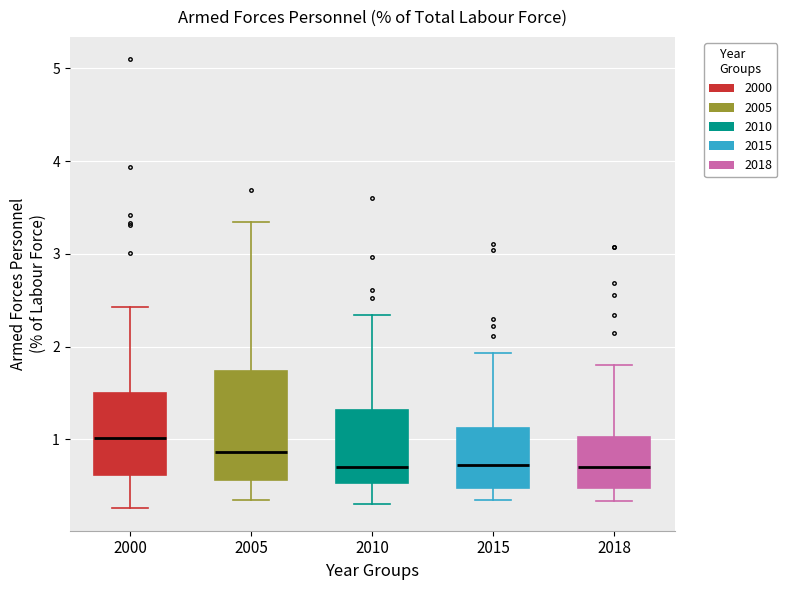

Where does the upper whisker of the box at x = 2018 end on the y-axis? The values are not printed on the chart, so give them approximately, as read against the axis.

1.8